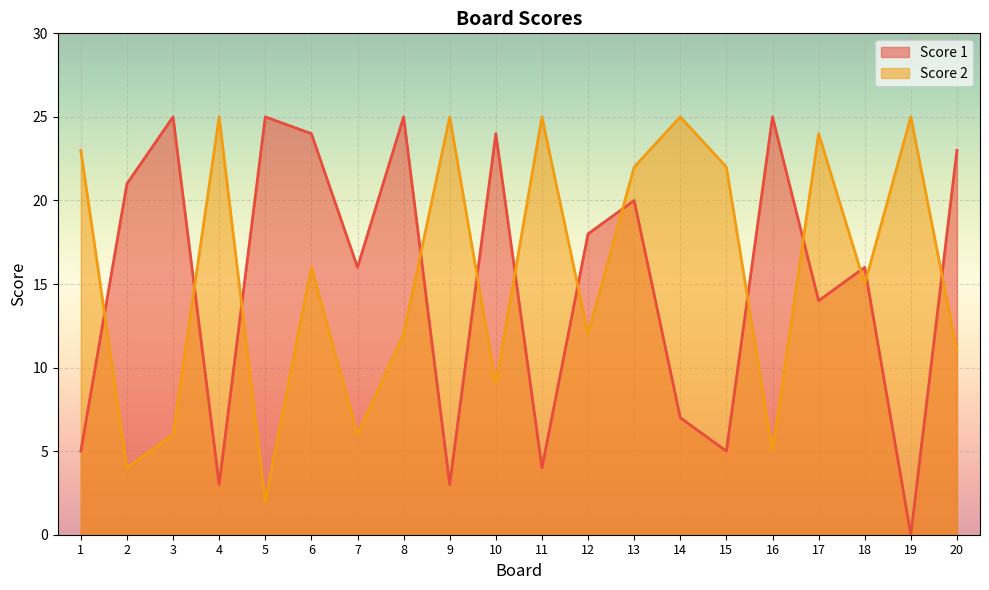

List the series in order of their peak value, highest first.

Score 1, Score 2